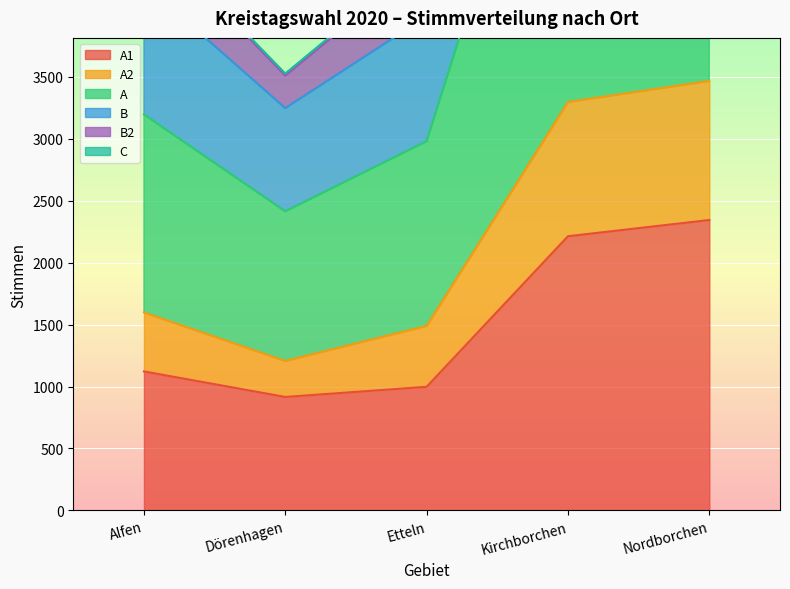

Rank the categories by A1 value from highest to lowest.

Nordborchen, Kirchborchen, Alfen, Etteln, Dörenhagen